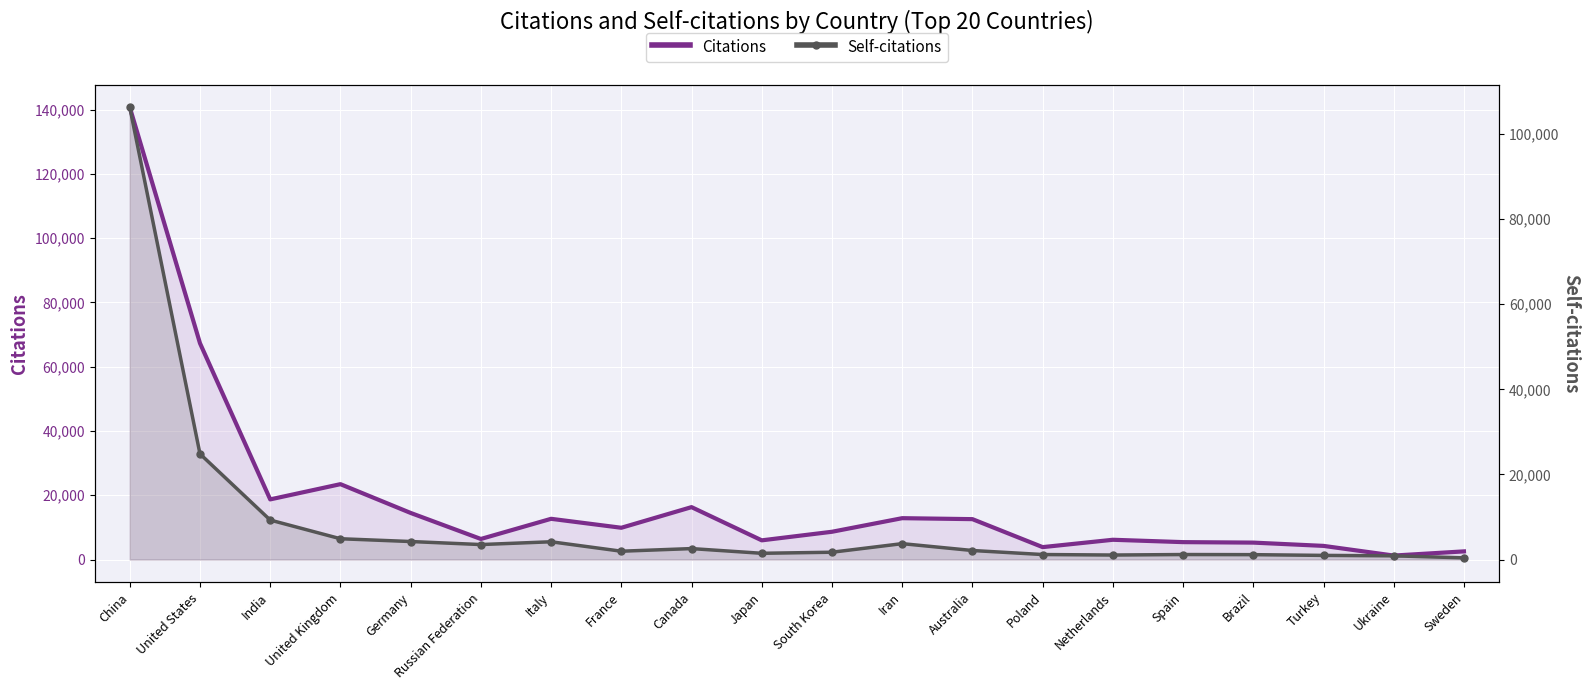

How many values in the Citations series exceed 9889?

9